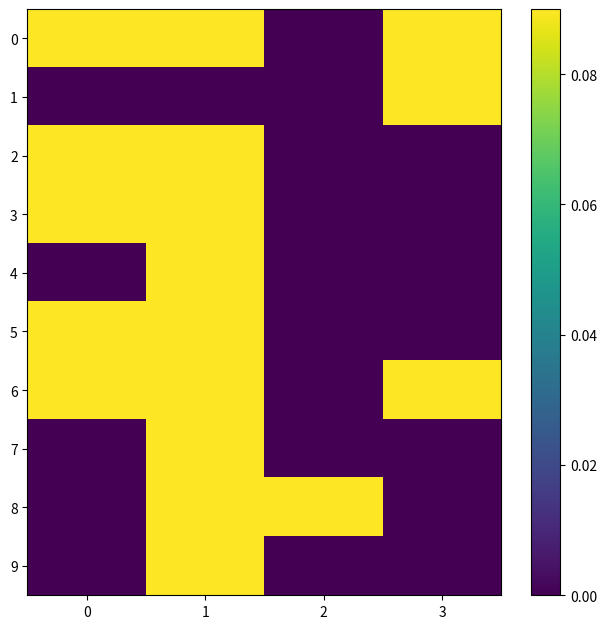

What is the maximum value shown in the chart?

1.0